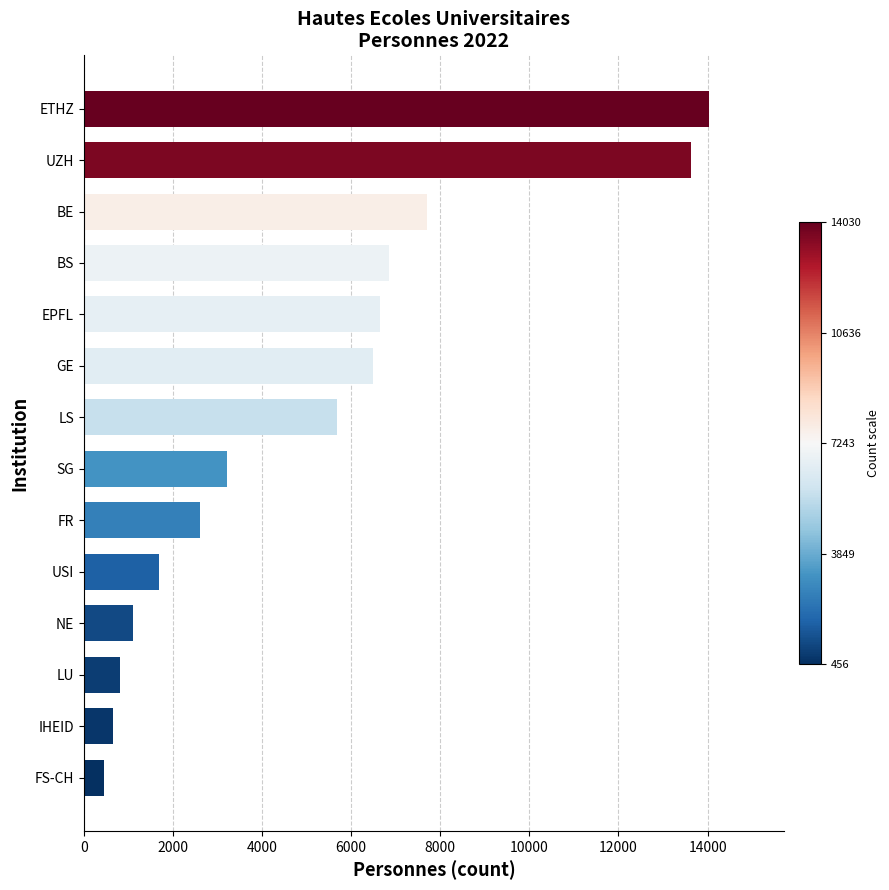

The value at USI is 960. True or false?

False